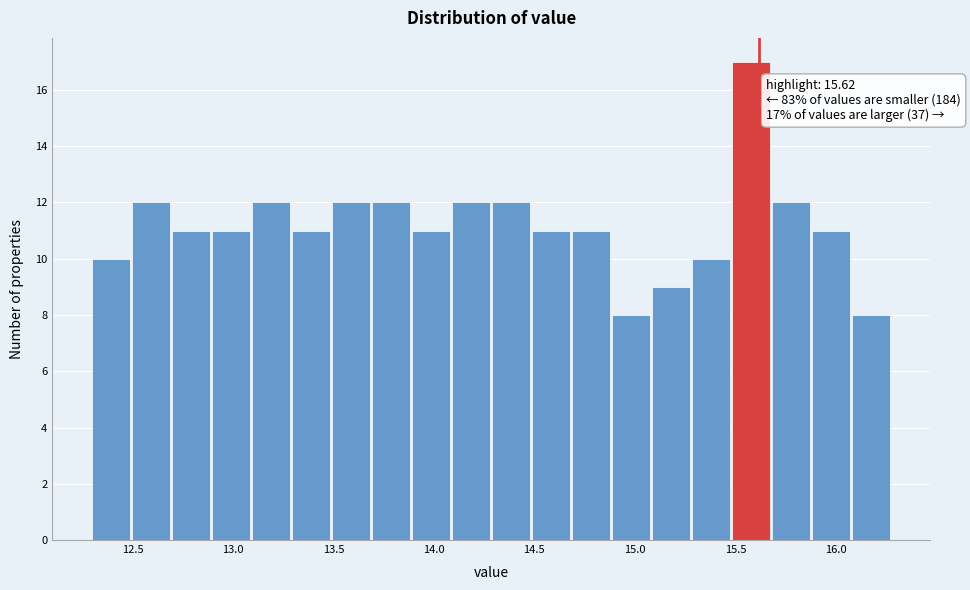

Read against the x-axis, roughly where is the centre of the tallest bar?

15.60